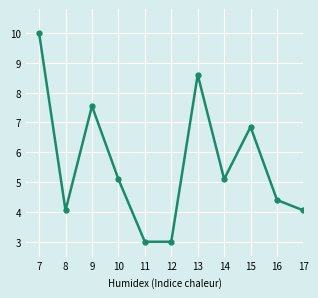

What value does the data have at 14?

5.1